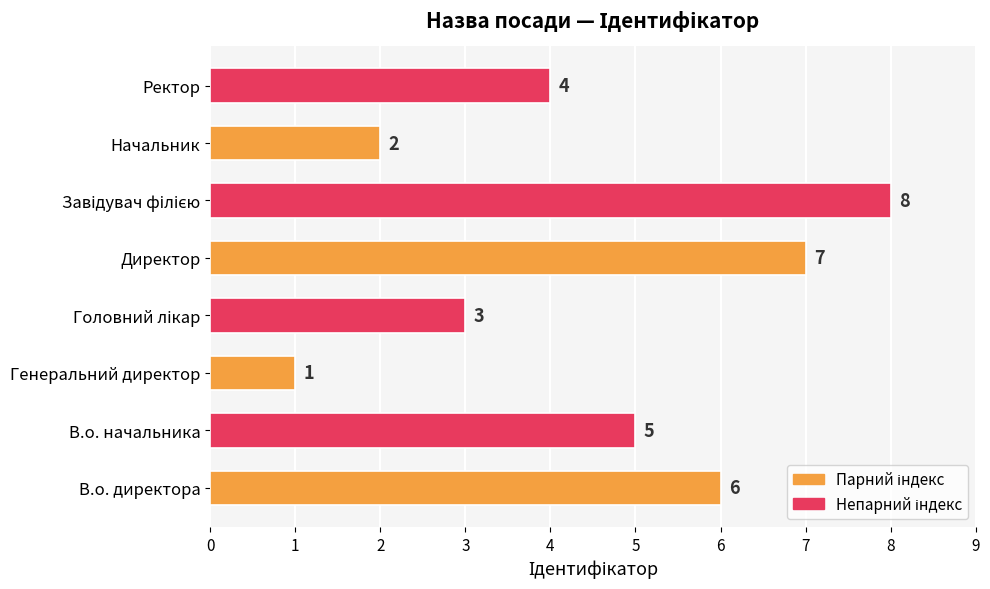

How many values are below 5?

4